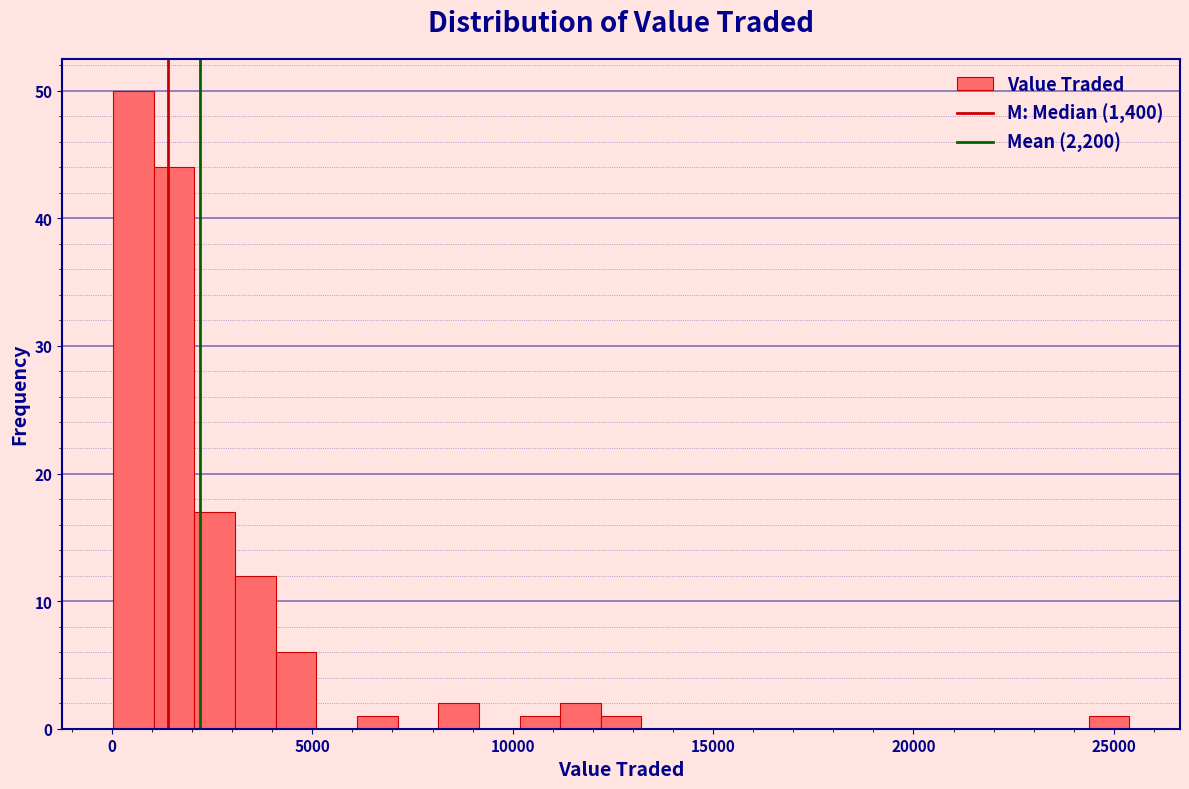

Read against the x-axis, roughly where is the centre of the tallest bar?

500